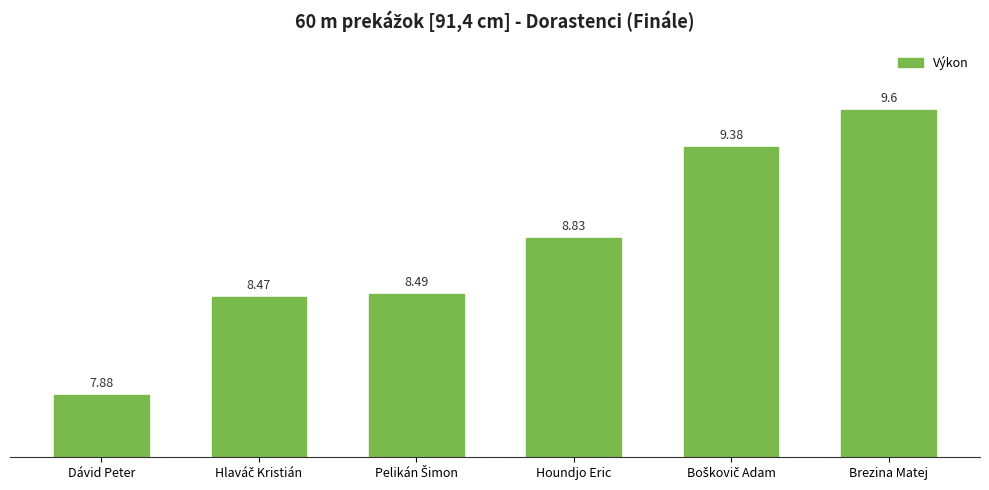

What is the difference between the maximum and second lowest values?

1.1